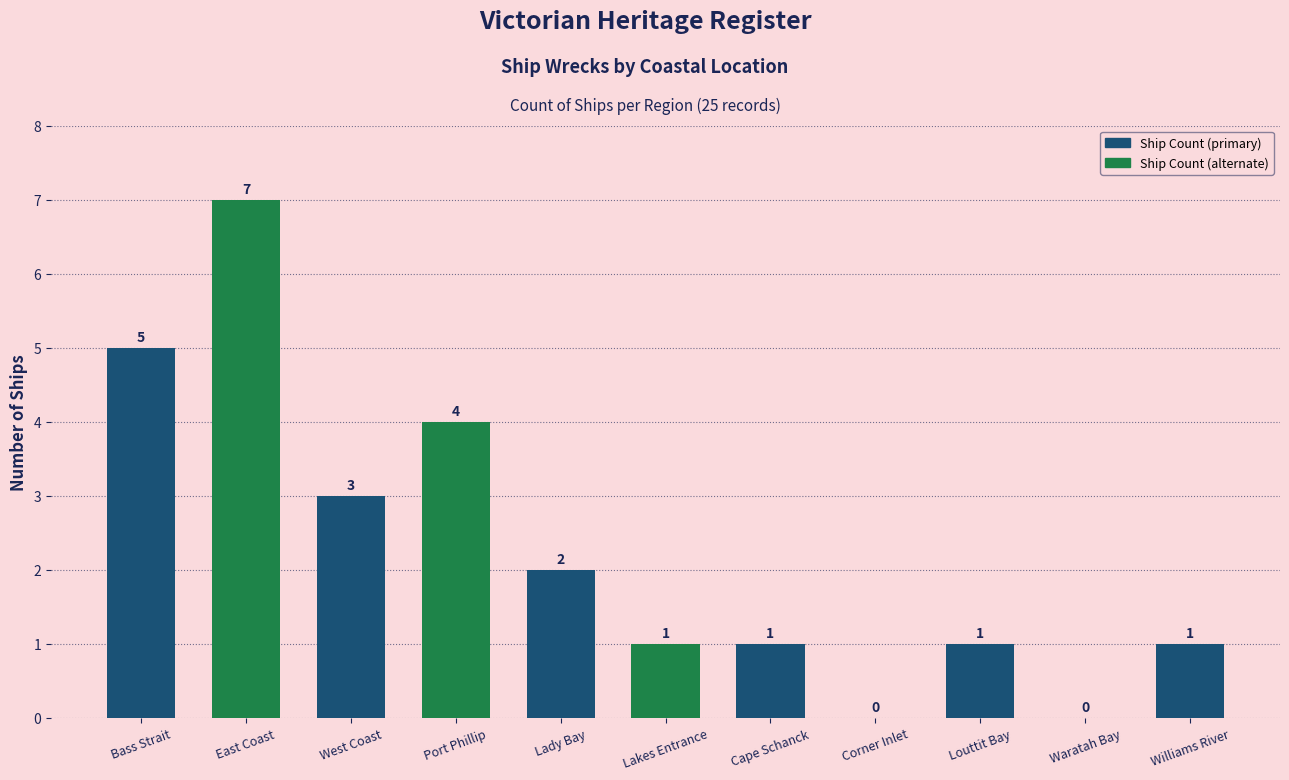

At which category does the chart reach its peak across all series?

East Coast